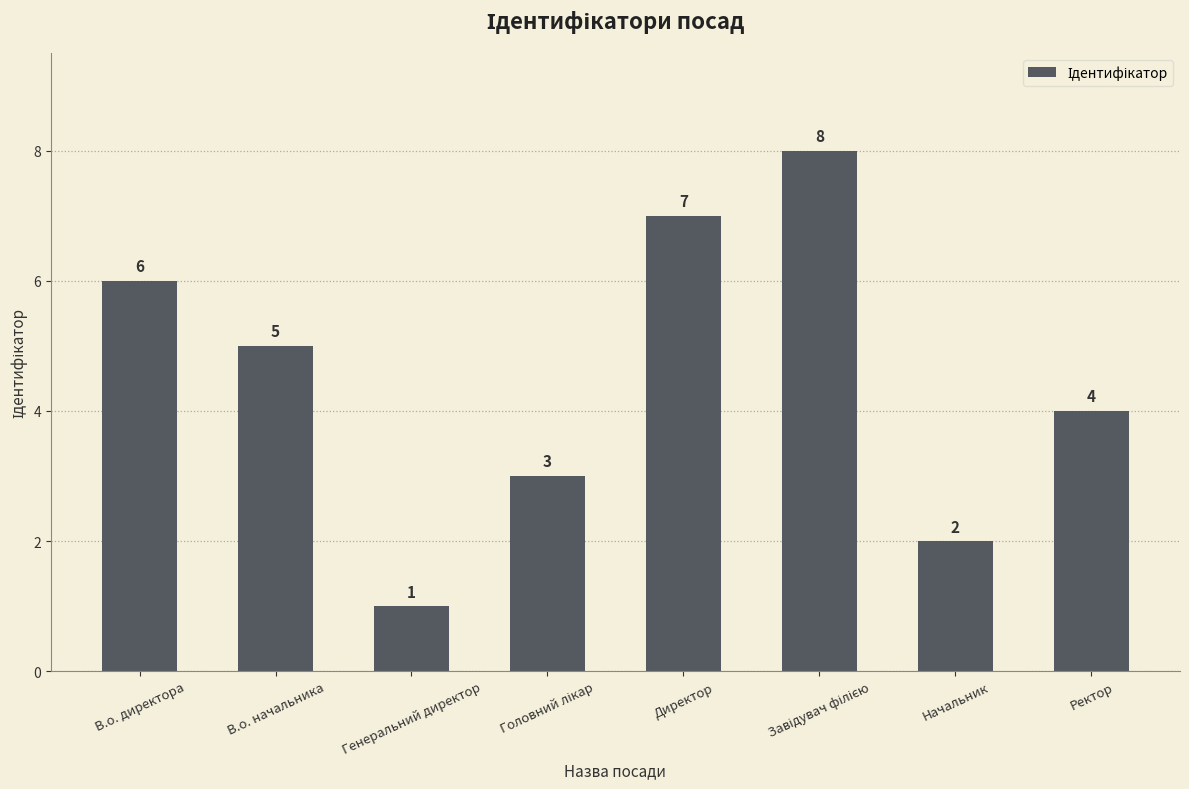

What is the change in value from Генеральний директор to Директор?

+6